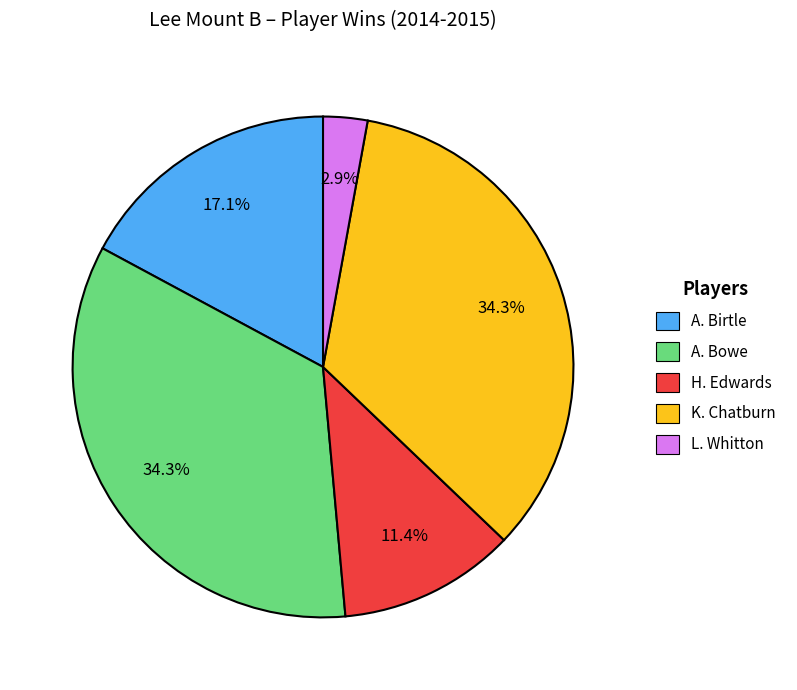

Does K. Chatburn represent more than half of the total?

No